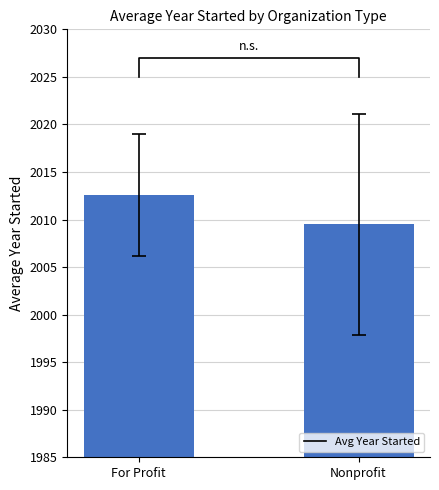

What is the sum of the values at Nonprofit and For Profit?

4022.1